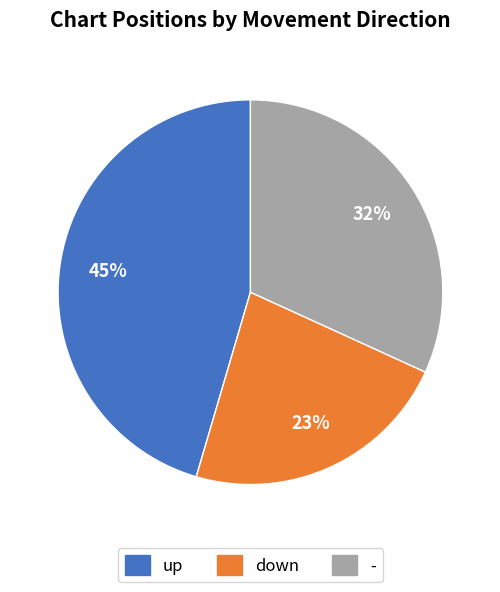

Is it true that down is 15% of the pie?

False